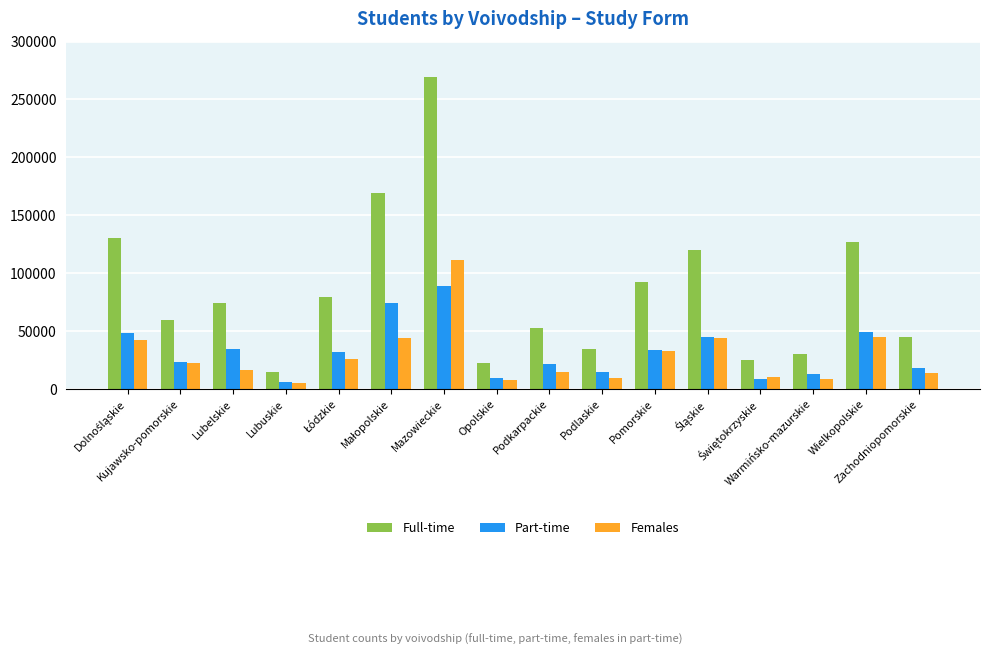

Rank the series by their maximum value, from highest to lowest.

Full-time, Females, Part-time